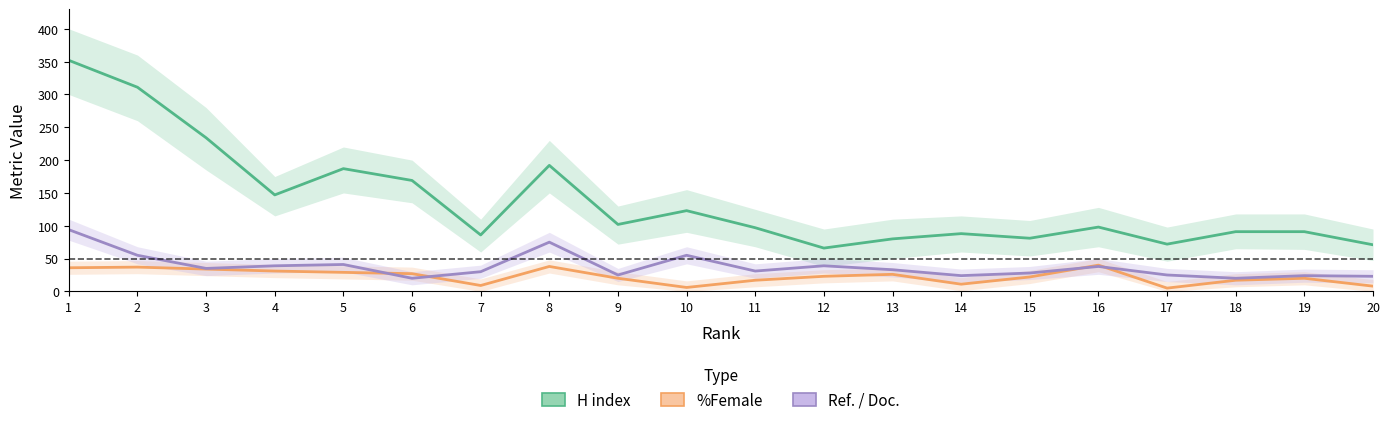

Count the number of categories in the chart.

20